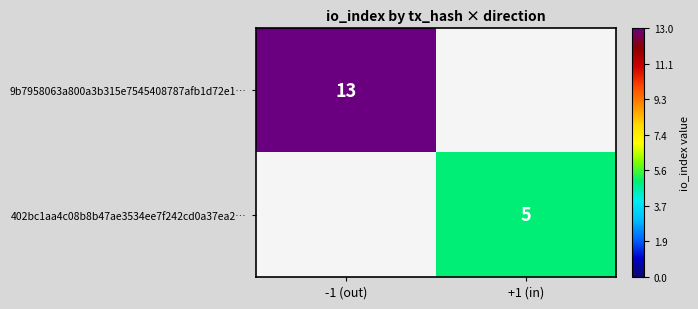

Is it true that 402bc1aa4c08b8b47ae3534ee7f242cd0a37ea2… equals 5 at +1 (in)?

True